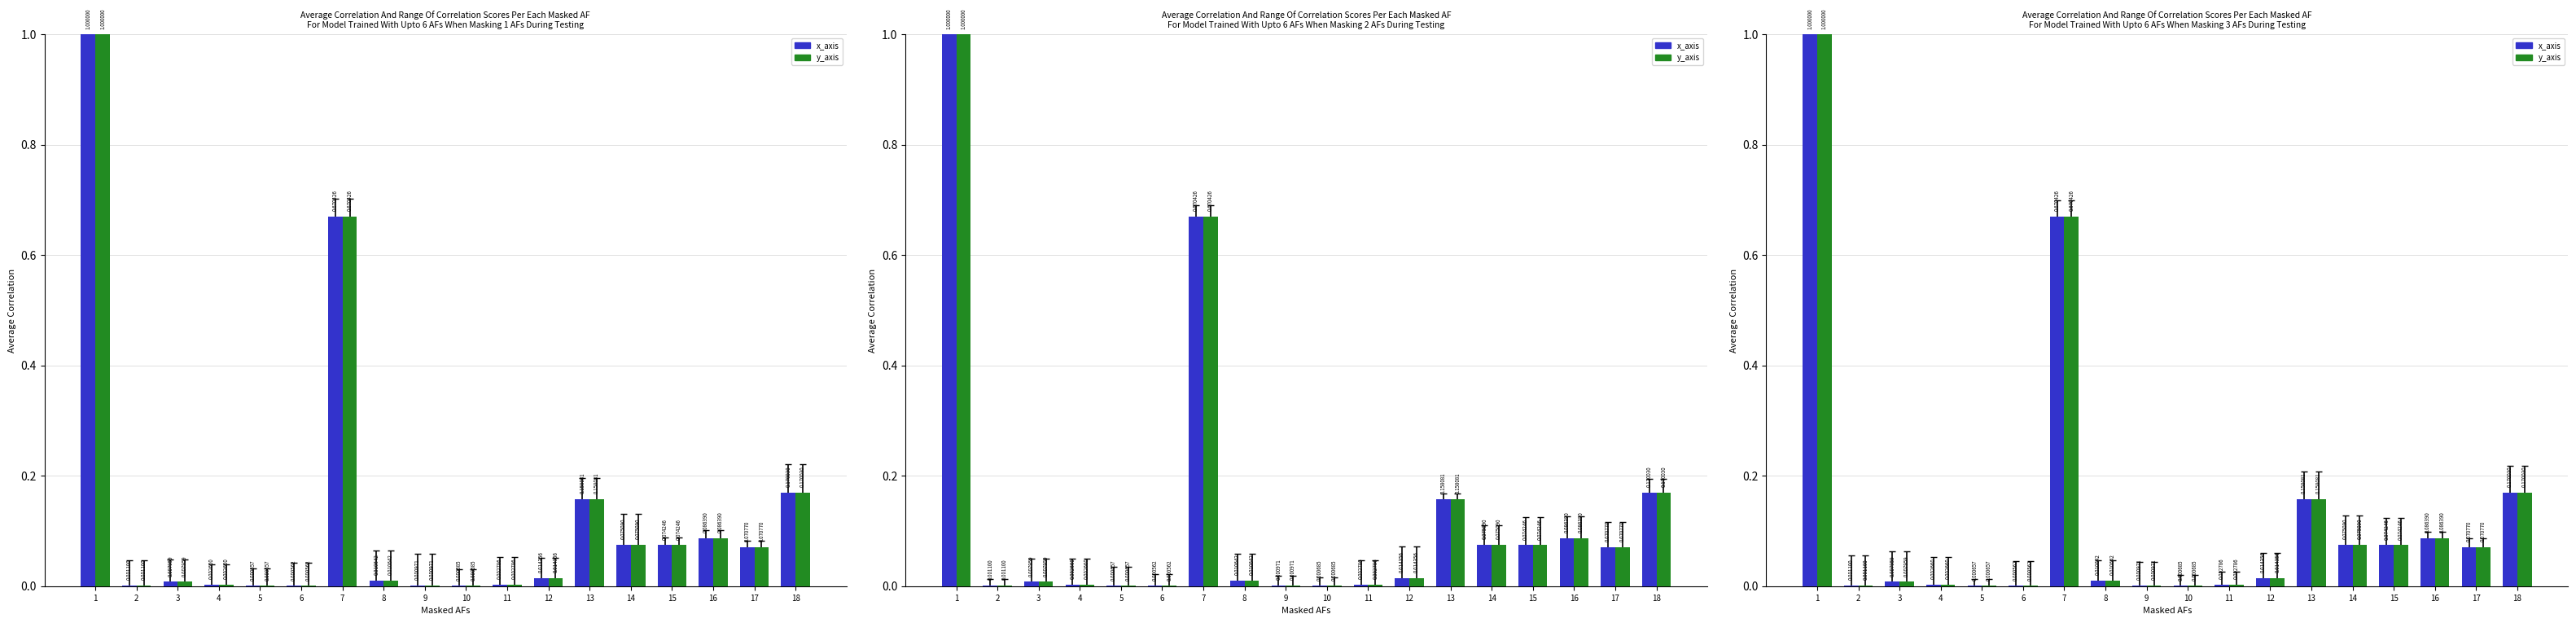

At which category does the chart reach its minimum across all series?

6